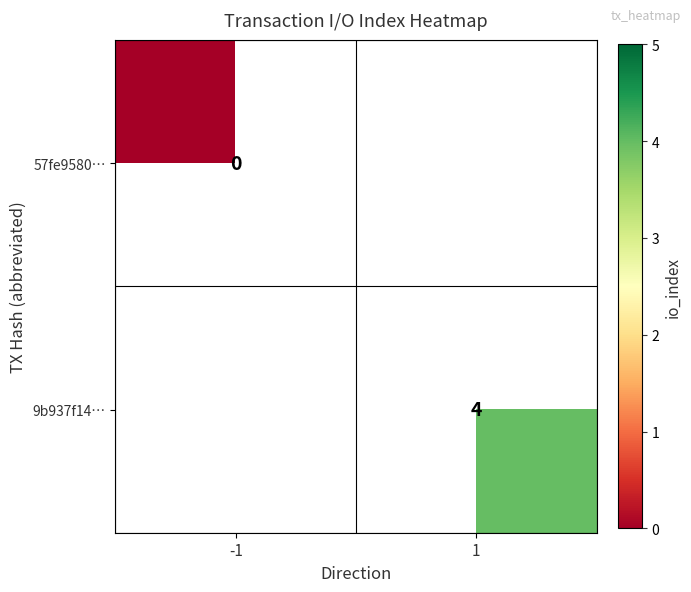

At how many categories does at least one series exceed 3?

1